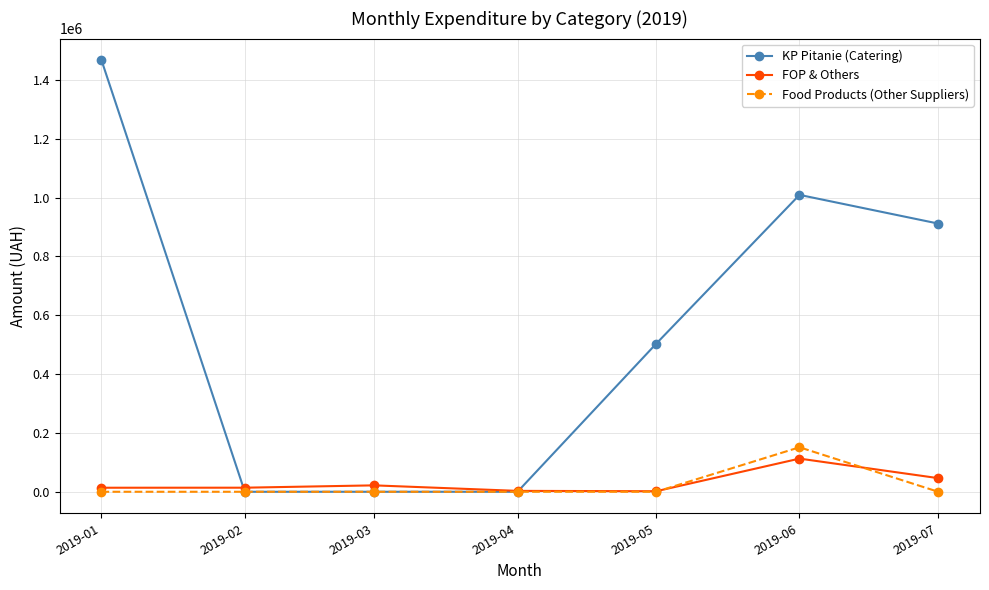

Is it true that Food Products (Other Suppliers) equals -77397.7 at 2019-03?

False